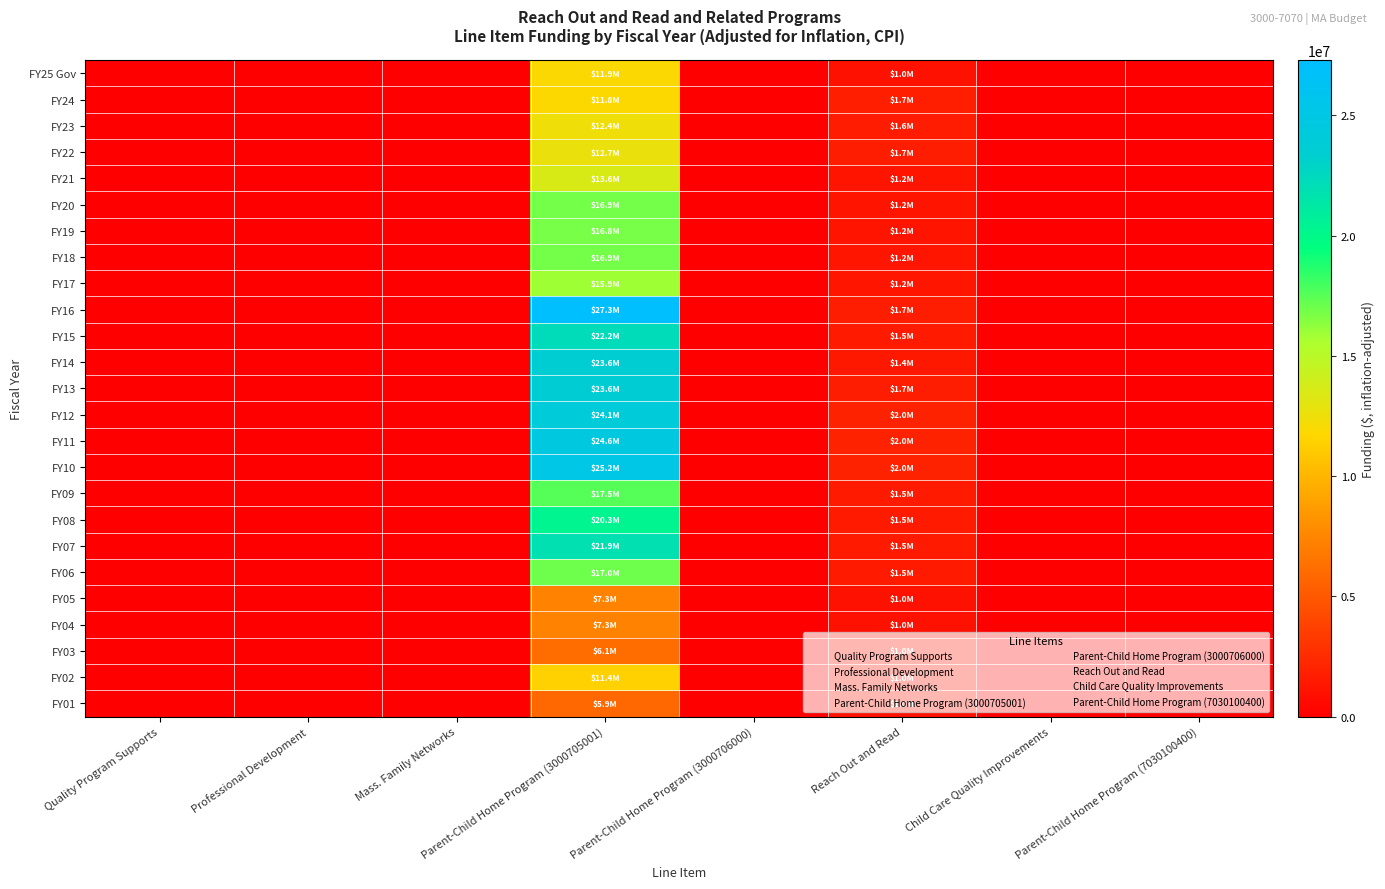

Which has a higher value, Professional Development or Parent-Child Home Program (3000705001)?

Parent-Child Home Program (3000705001)